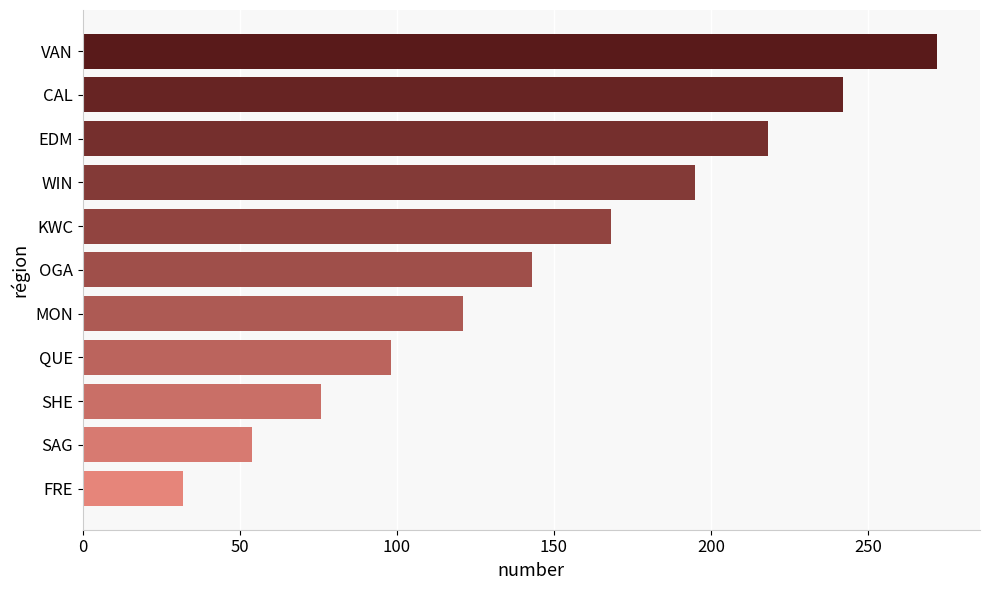

What is the average value?

147